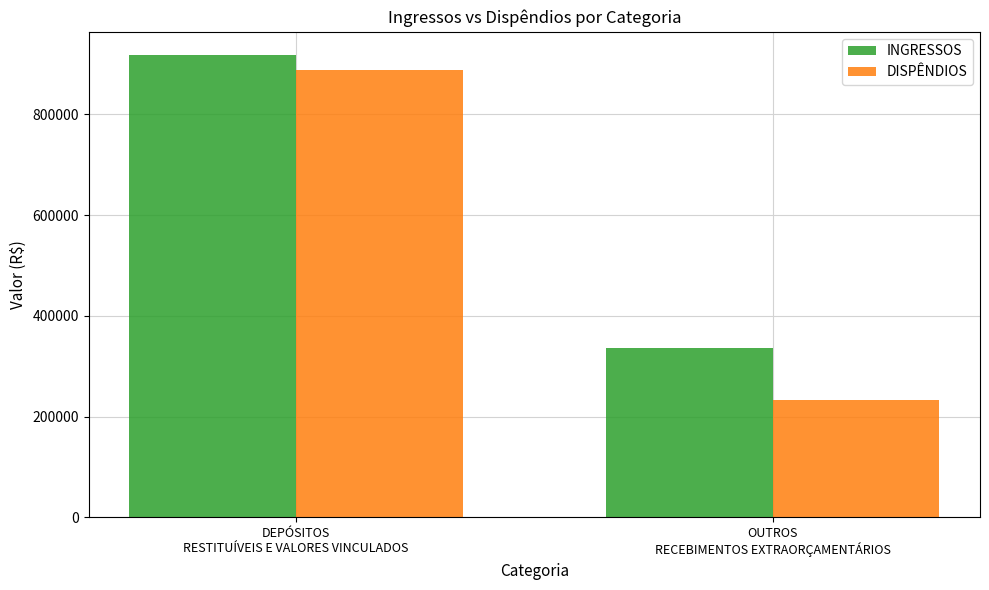

What is the greatest value displayed?

917826.1